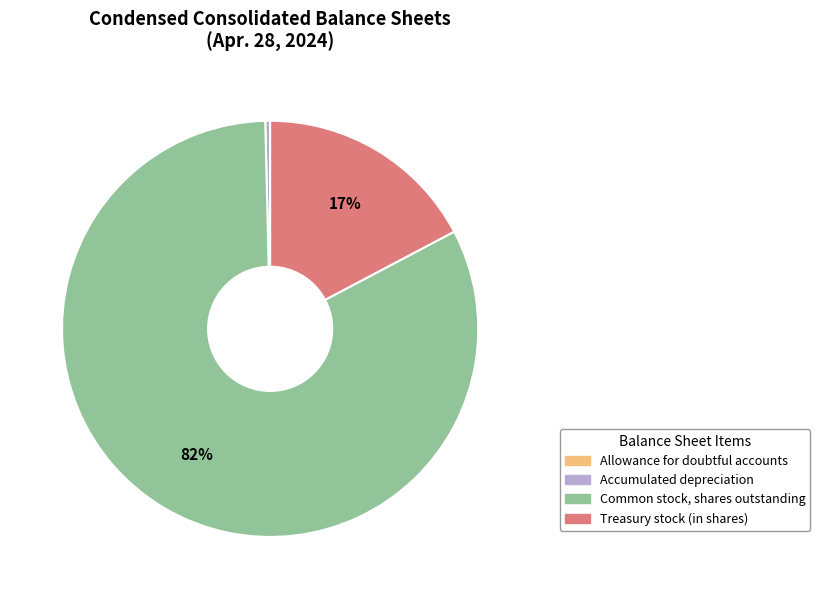

What is the largest slice in the pie chart?

Common stock, shares outstanding